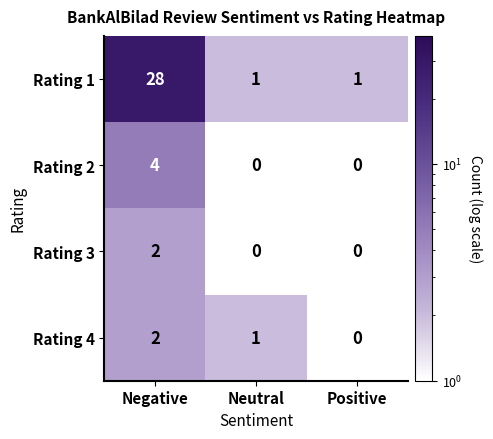

Reading left to right, list all the values displayed in this chart.

Rating 1: Negative=28	Neutral=1	Positive=1
Rating 2: Negative=4	Neutral=0	Positive=0
Rating 3: Negative=2	Neutral=0	Positive=0
Rating 4: Negative=2	Neutral=1	Positive=0